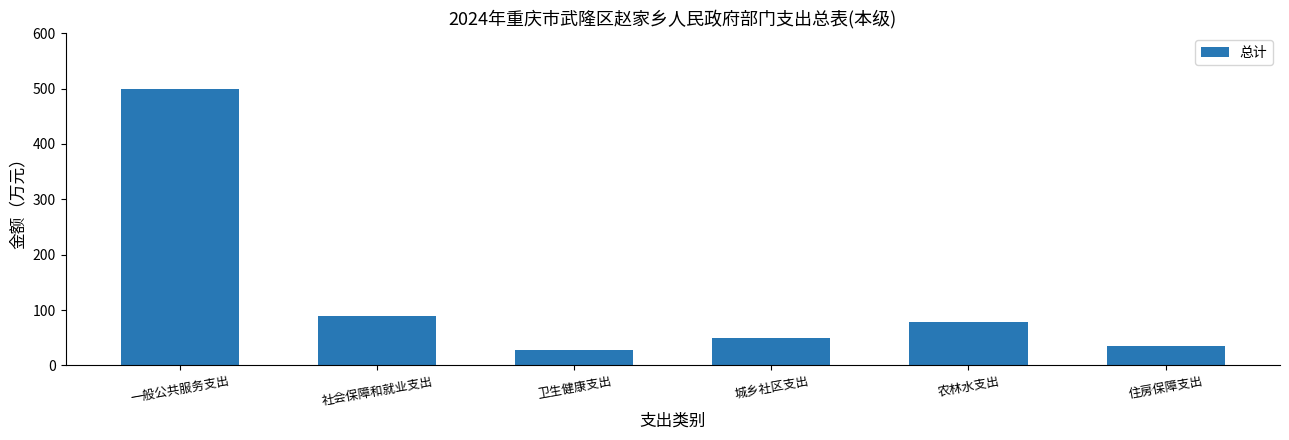

Which label corresponds to the largest value in the chart?

一般公共服务支出